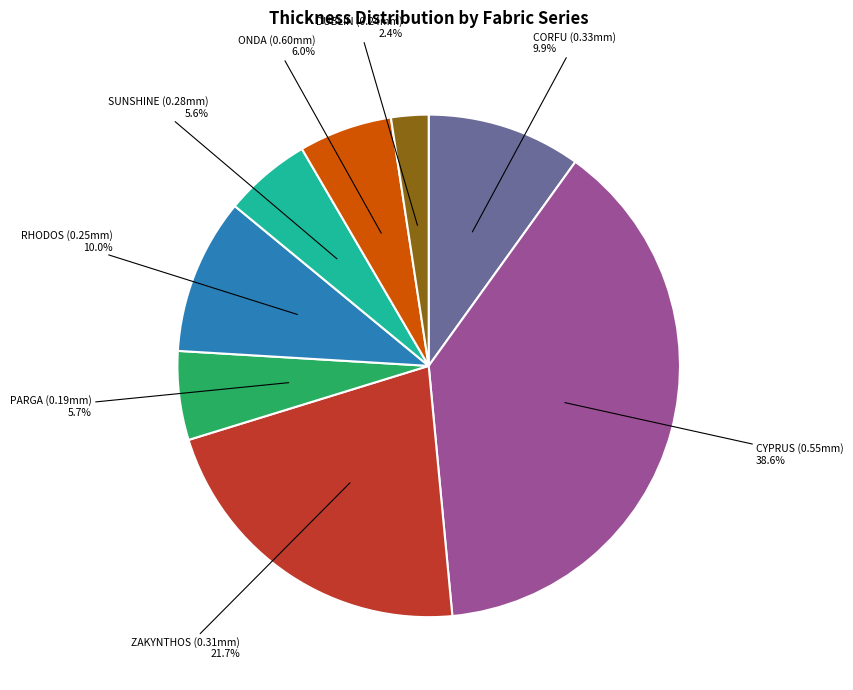

Is there a majority slice in this chart?

No